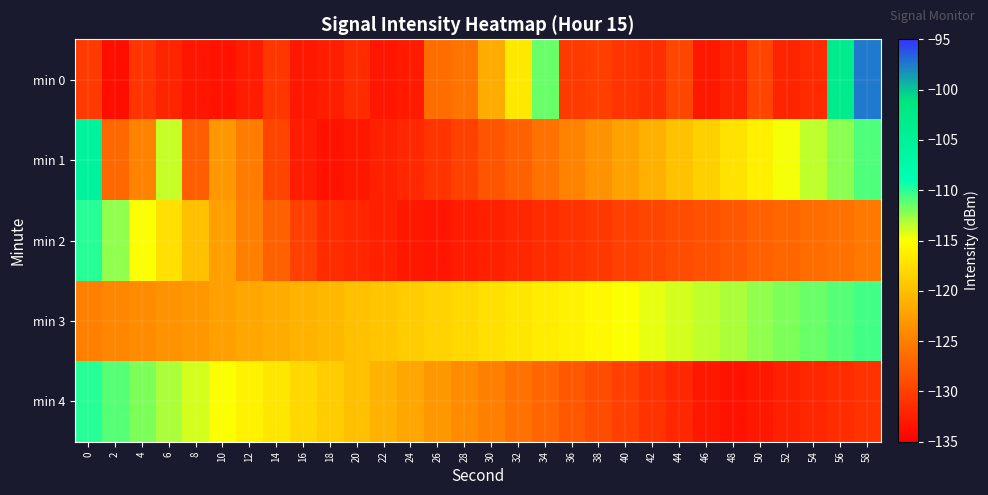

At which category does the chart reach its minimum across all series?

2